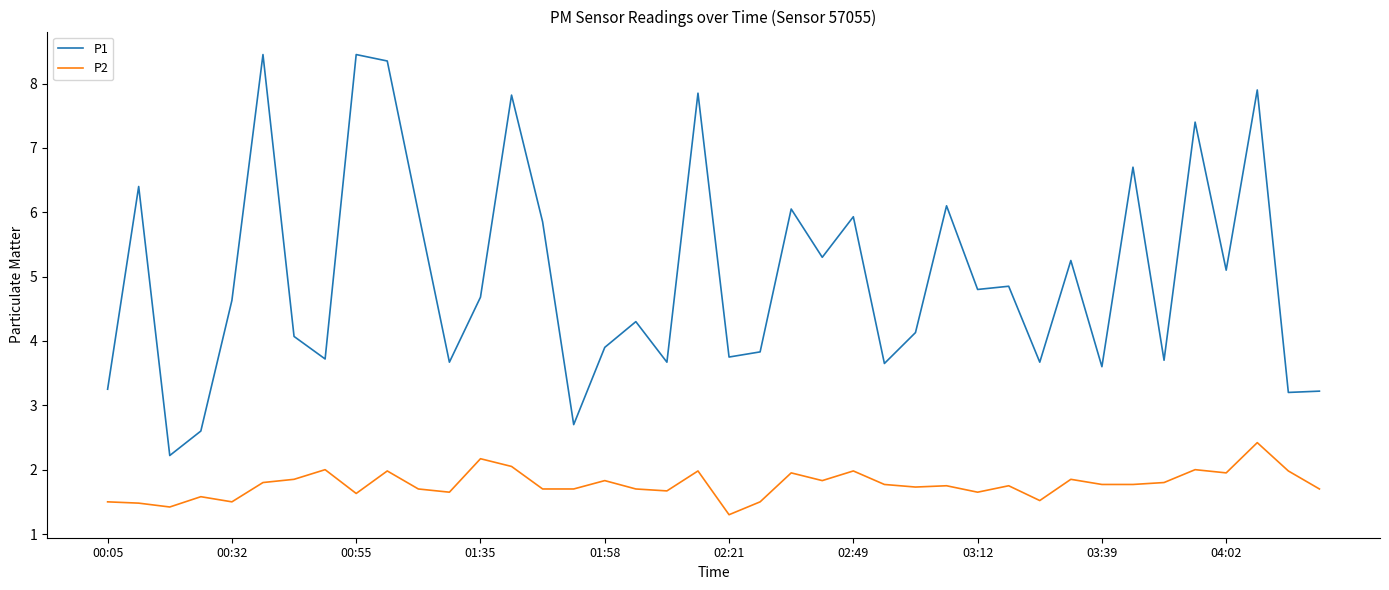

Rank the series by their maximum value, from highest to lowest.

P1, P2